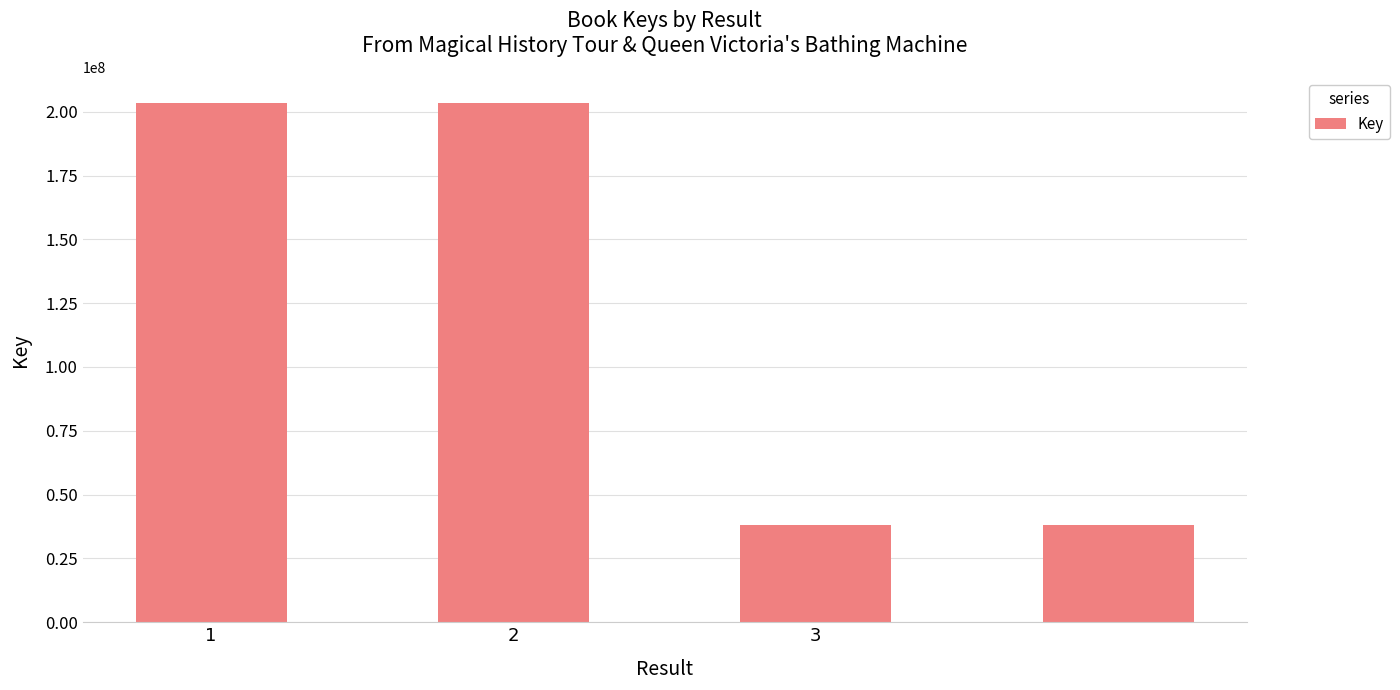

What is the minimum value shown in the chart?

38062724